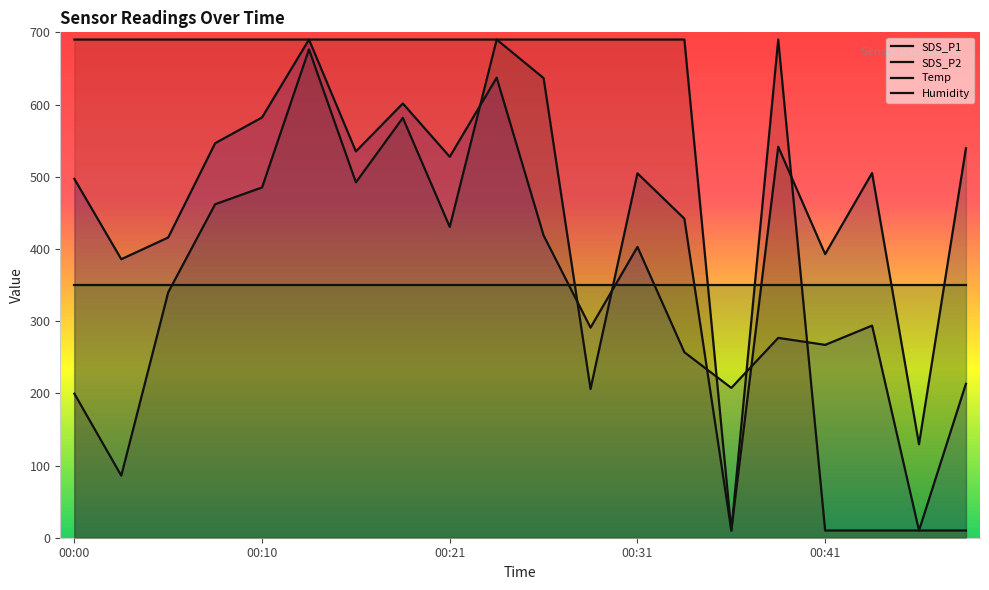

What is the value of the Humidity point at the 11th from the left?

350.0